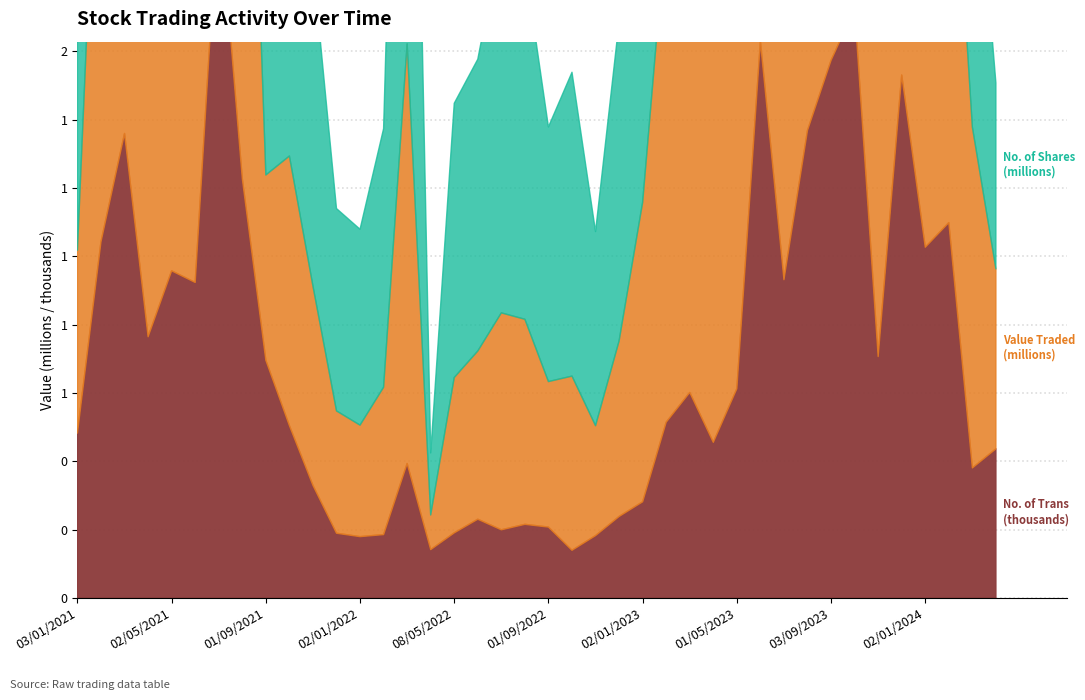

Between 01/11/2021 and 01/09/2021, which series saw the biggest shift?

No. of Shares